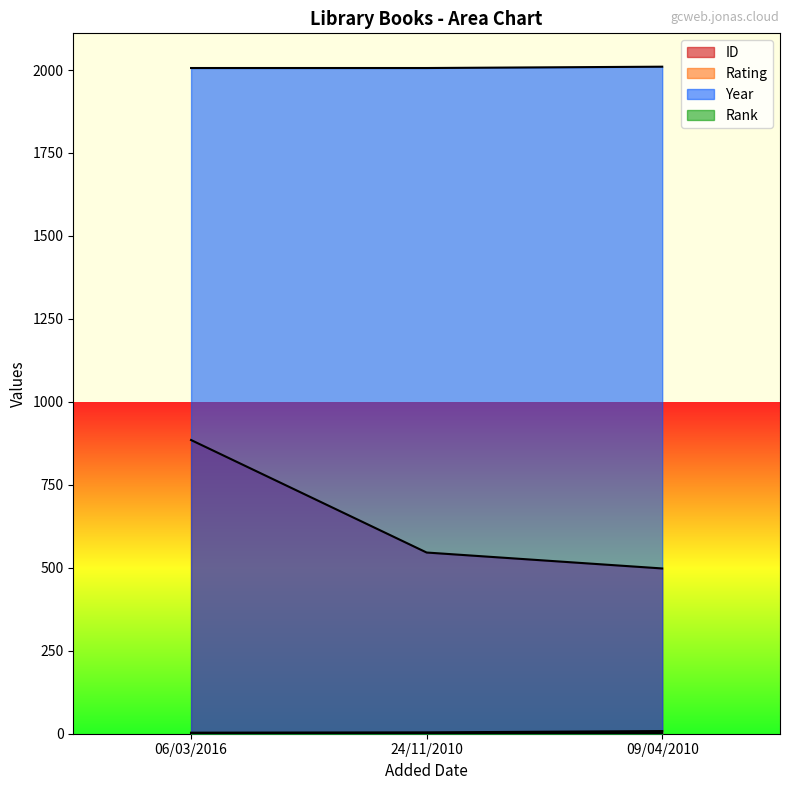

At how many categories does at least one series exceed 1420?

3